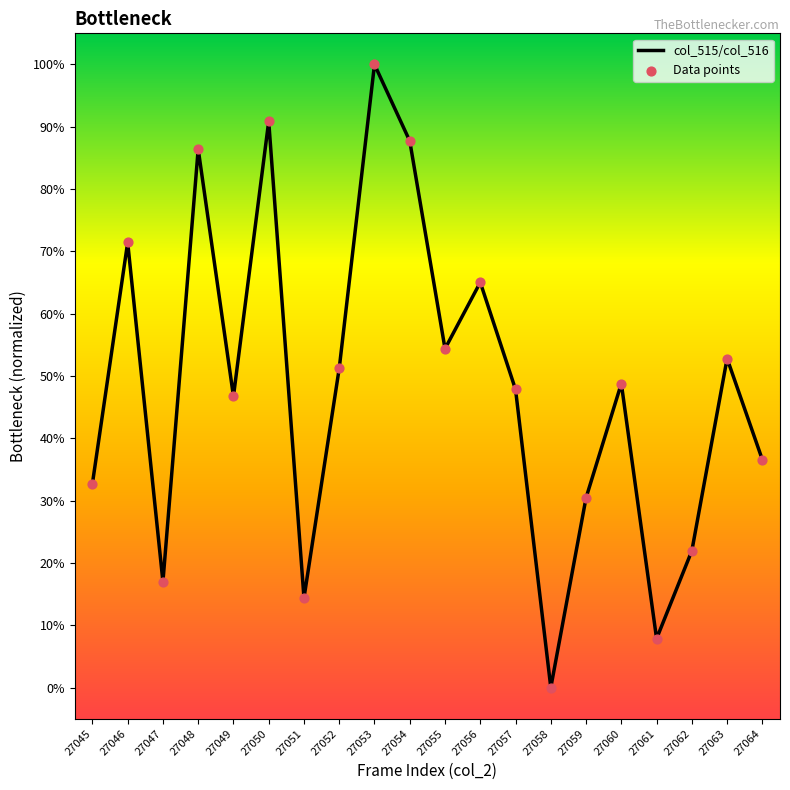

Does the chart have visible grid lines?

No